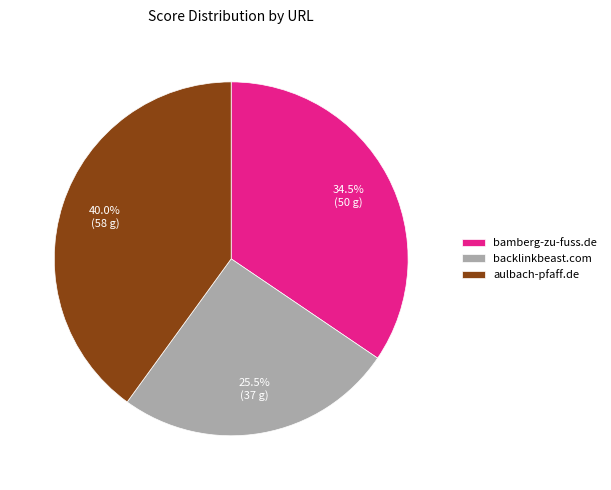

To the nearest percent, what percentage of the pie is aulbach-pfaff.de?

40%